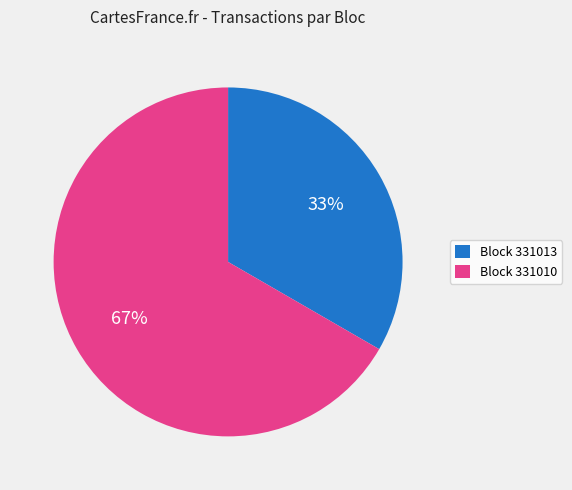

Is it true that Block 331010 is 52% of the pie?

False